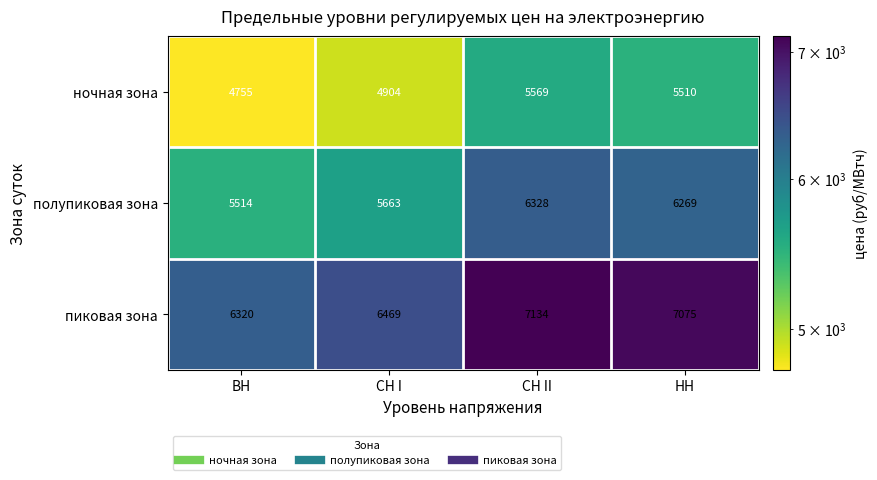

What is the difference between the second highest and minimum values in the ночная зона series?

755